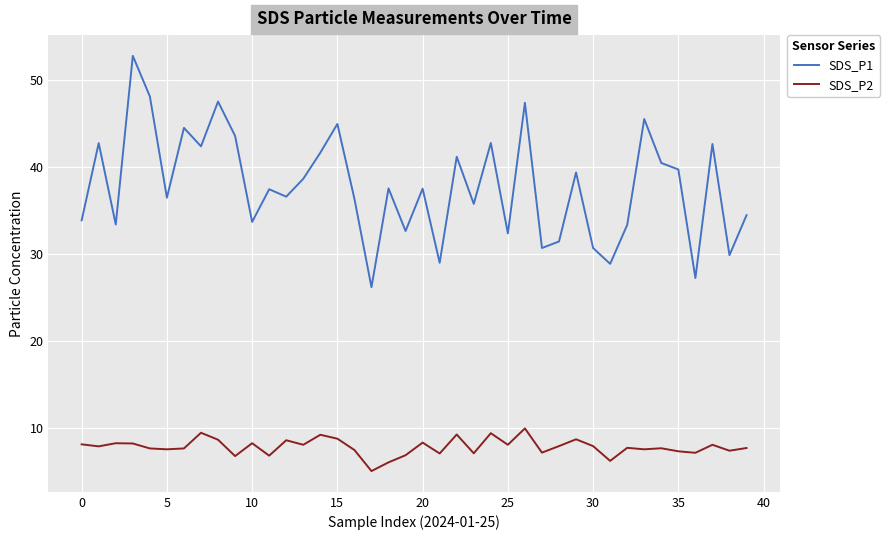

What is the maximum value shown in the chart?

52.7